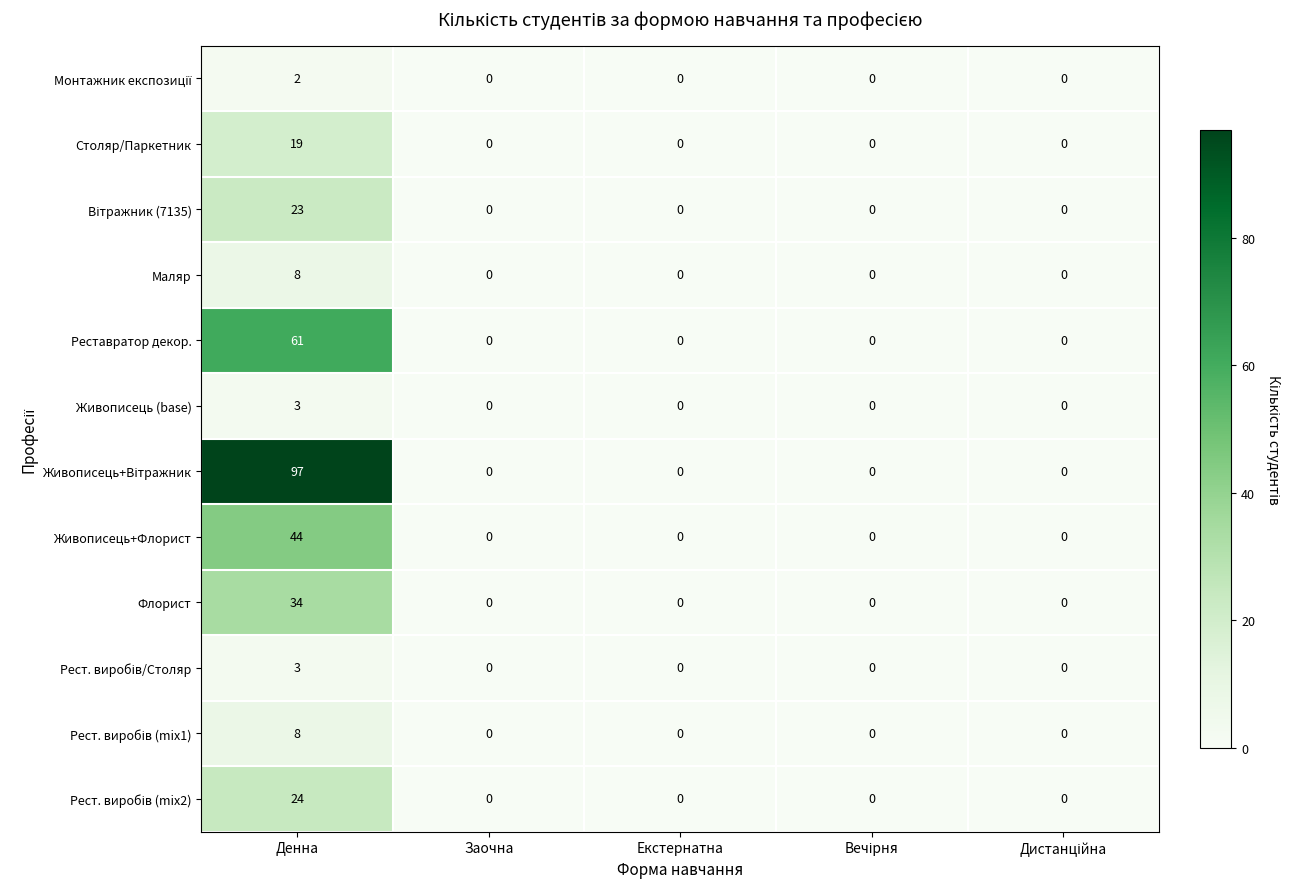

What is the highest value of the Реставратор декор. series?

61